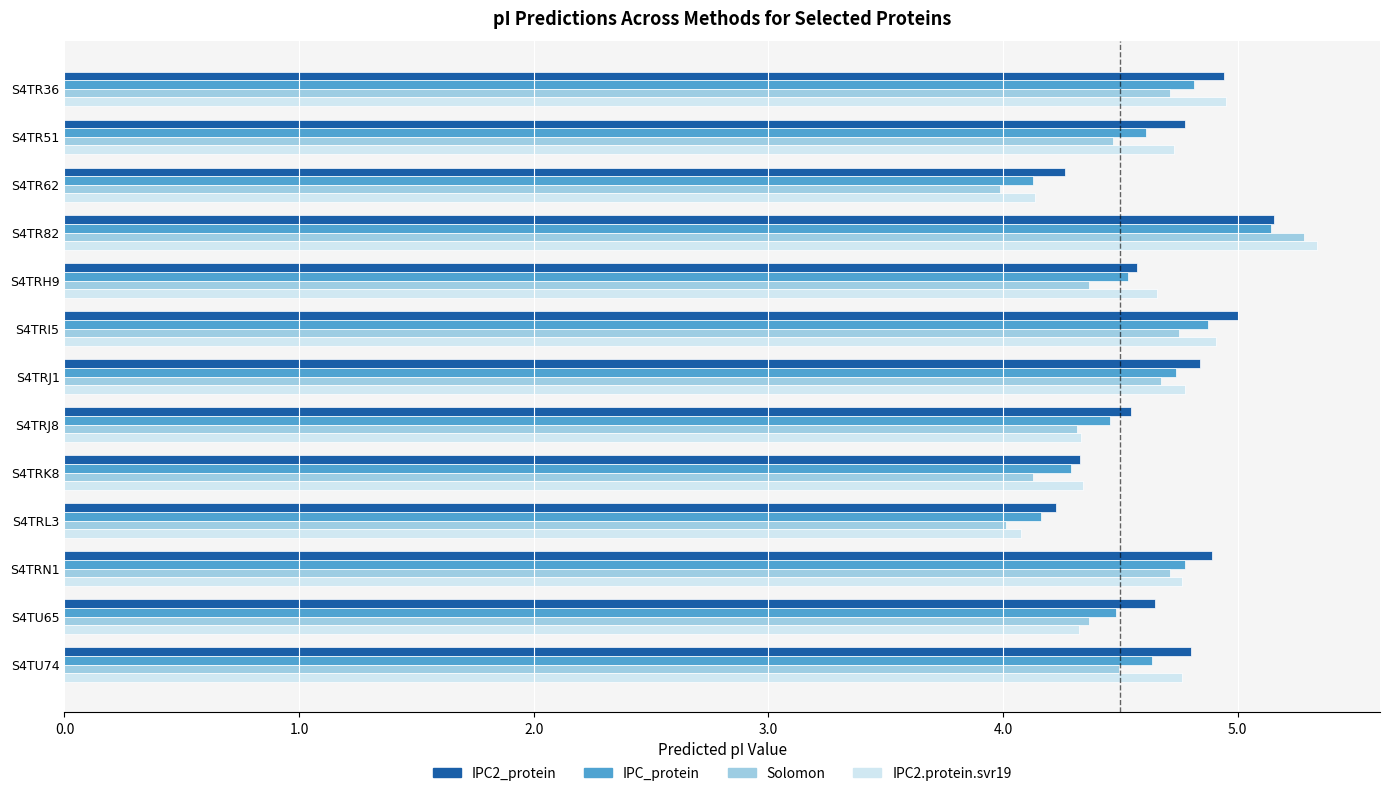

What is the sum of all IPC2_protein values?

61.0